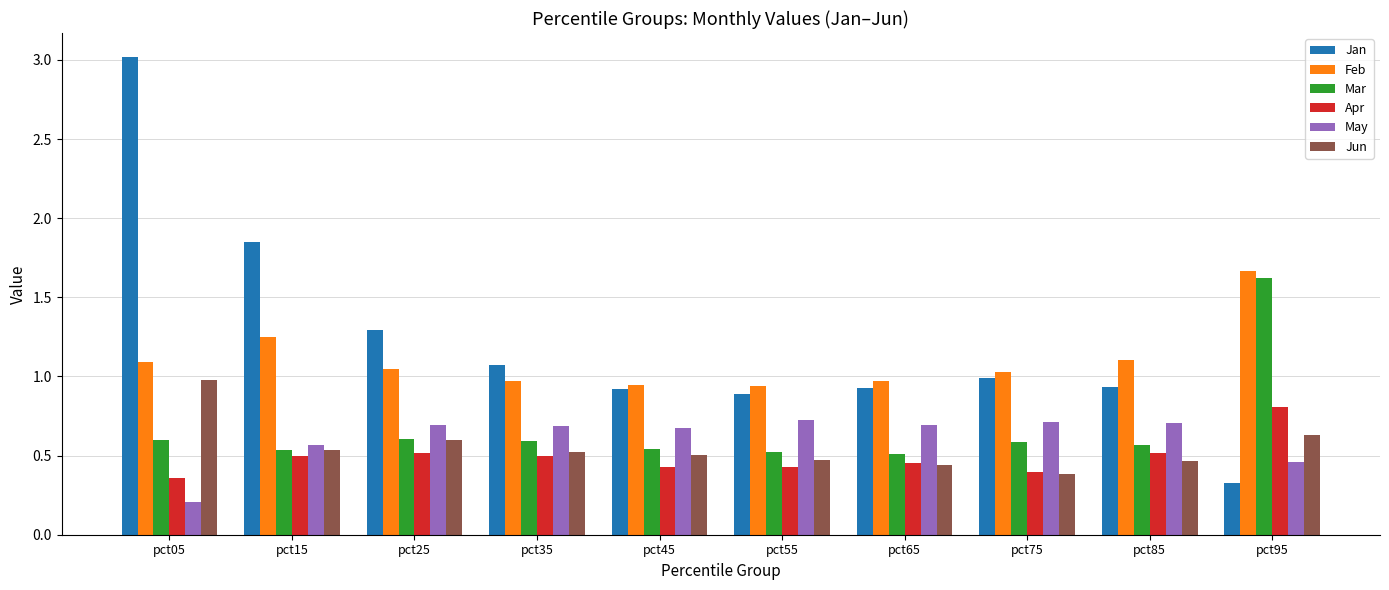

The value of May at pct05 is 0.2. True or false?

True